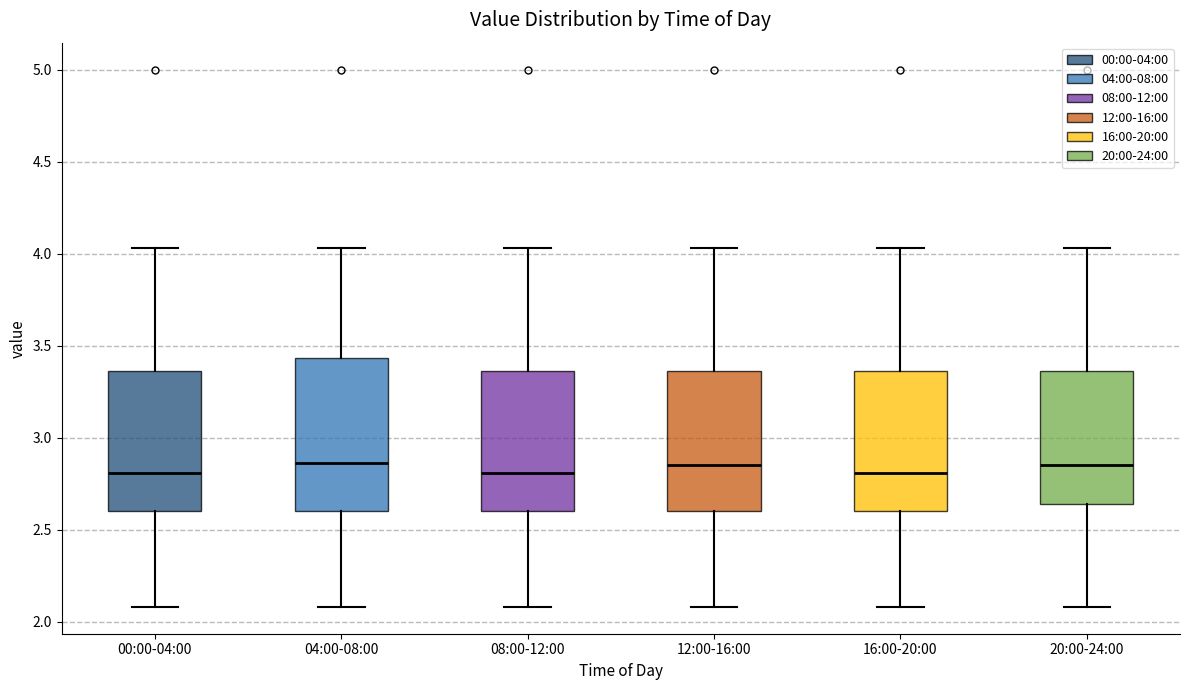

Comparing the boxes themselves (not the whiskers), which one is the tallest?

04:00-08:00